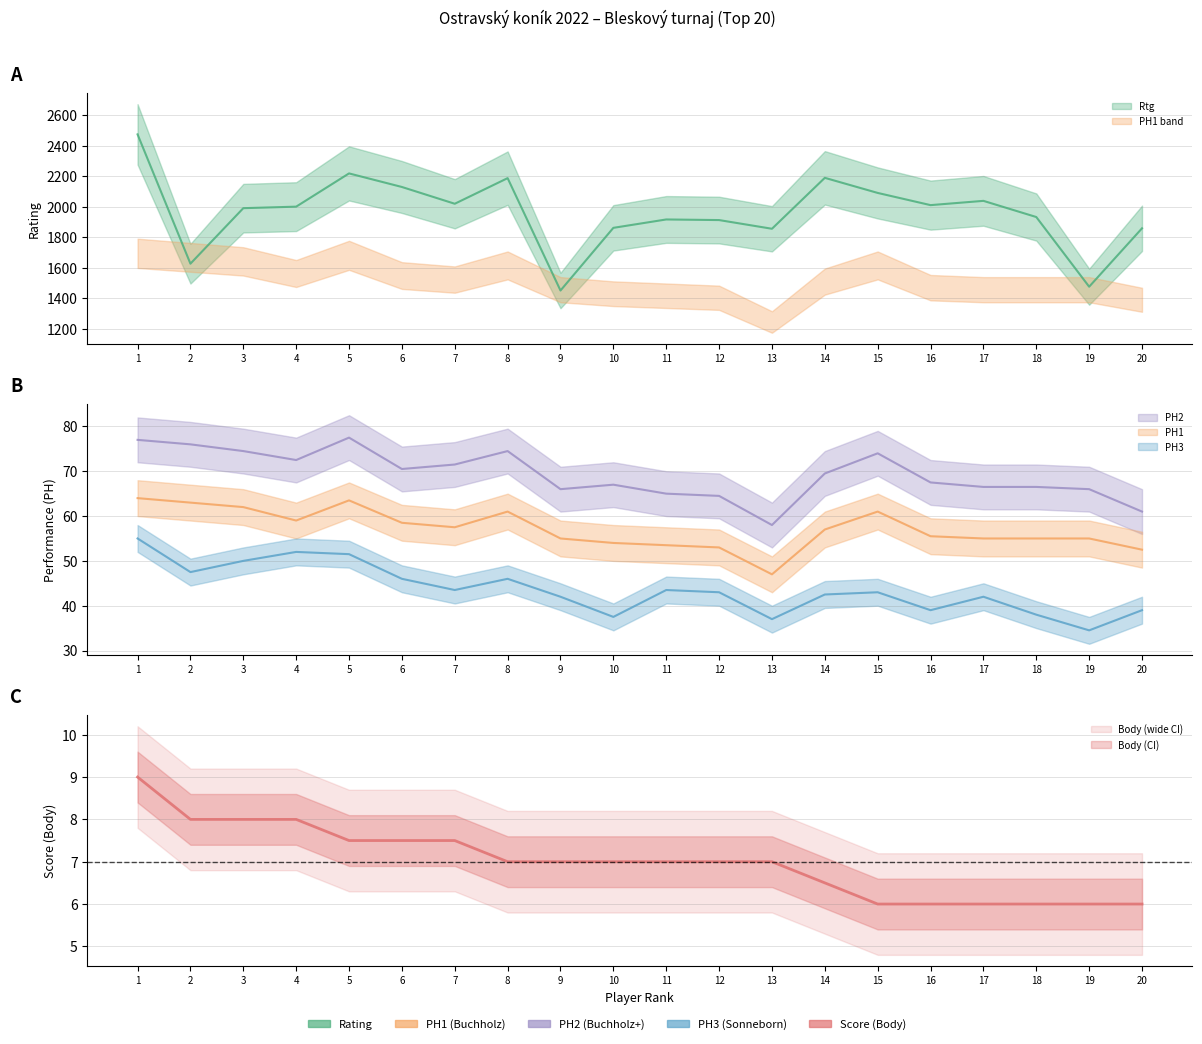

Which category has the lowest value across all series?

15